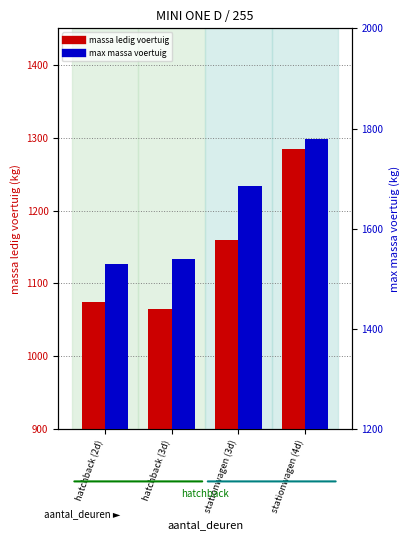

At how many categories does at least one series exceed 1338?

4